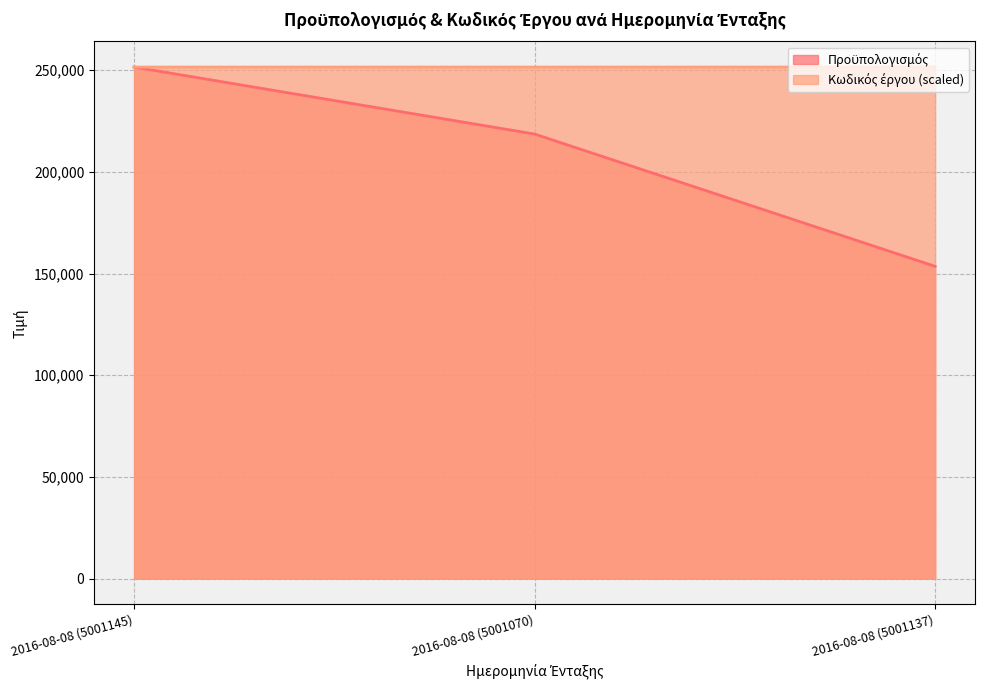

How many data points does each series have?

3